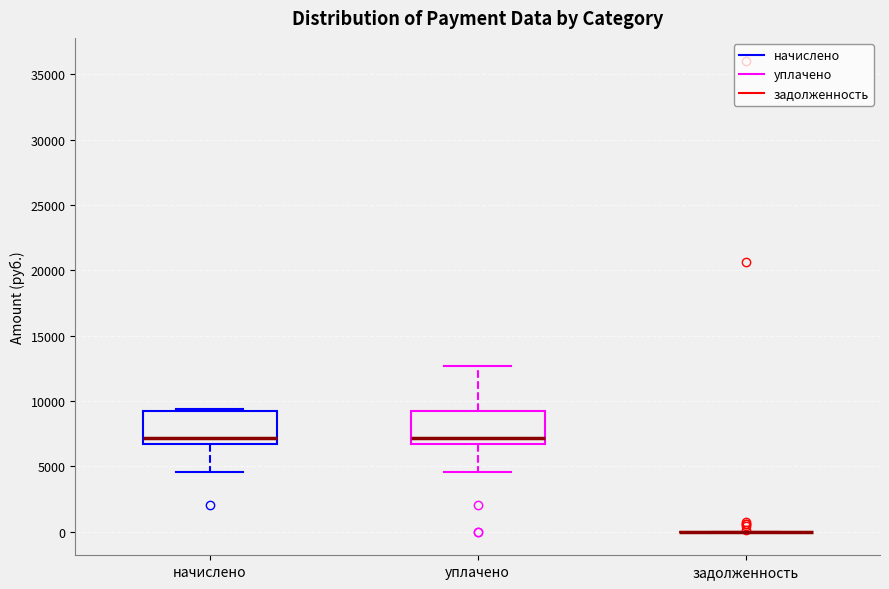

Reading left to right, transcribe this box plot: for each box, give where its median line is, the range the box spans, and where its two whiskers end, as read against the y-axis. The values are not printed on the chart, so give them approximately, as read against the axis.

начислено: median 7000, box 6500 to 9500, whiskers 4500 to 9500
уплачено: median 7000, box 6500 to 9500, whiskers 4500 to 12500
задолженность: box collapsed to a line at 0, whiskers 0 to 0